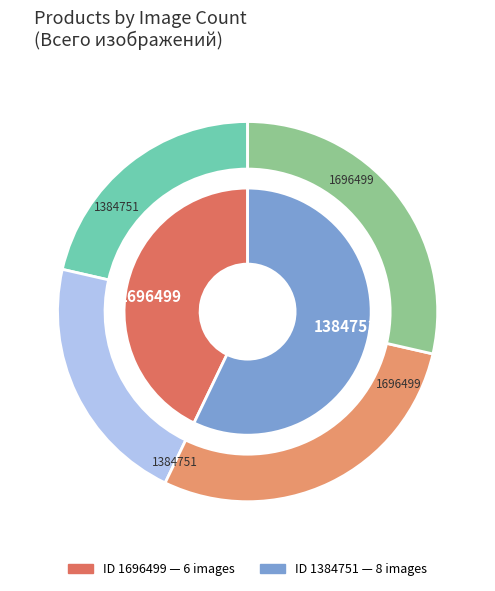

Combined, do 1384751 and 1696499 account for over 50%?

Yes